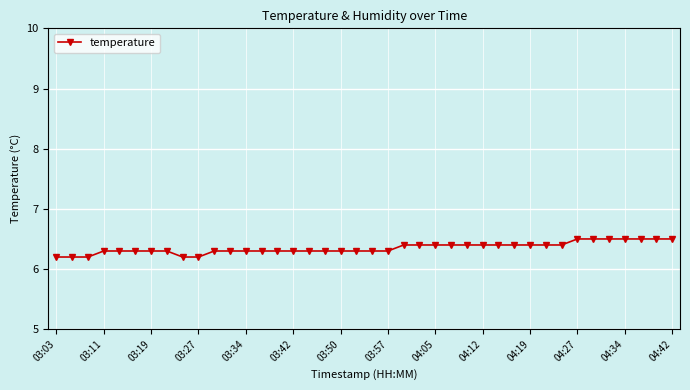

How many values are between 6 and 7?

40